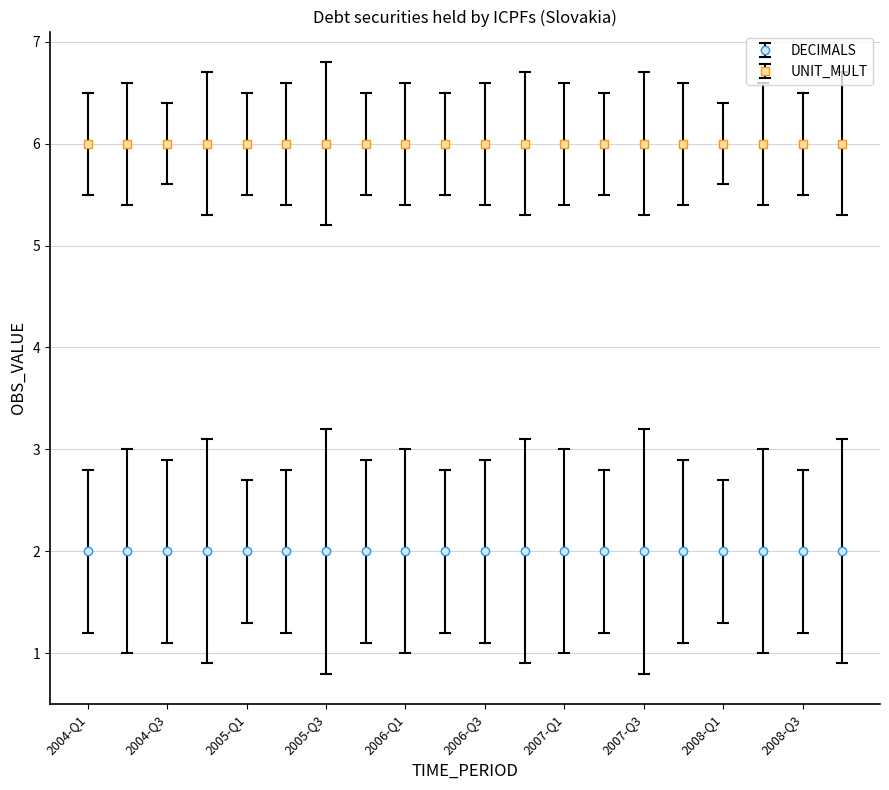

Which category has the highest value in the OBS_VALUE series?

2004-Q1